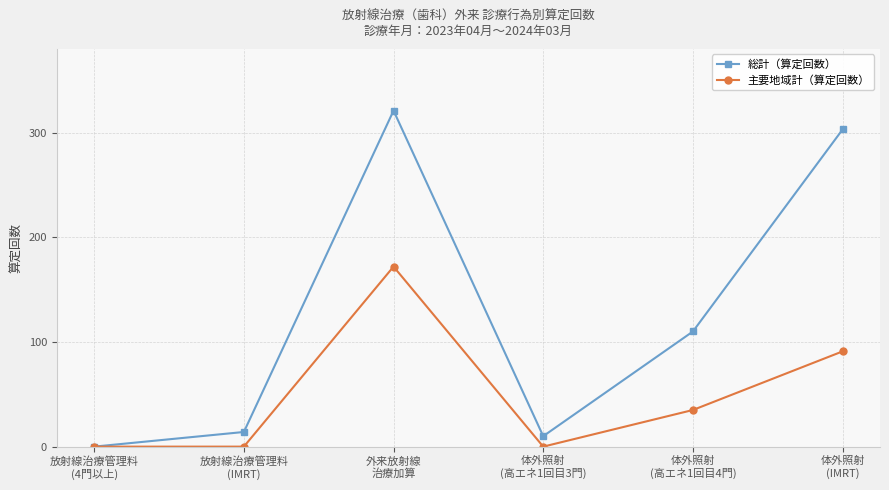

What is the difference between the second highest and minimum values in the 総計（算定回数） series?

303